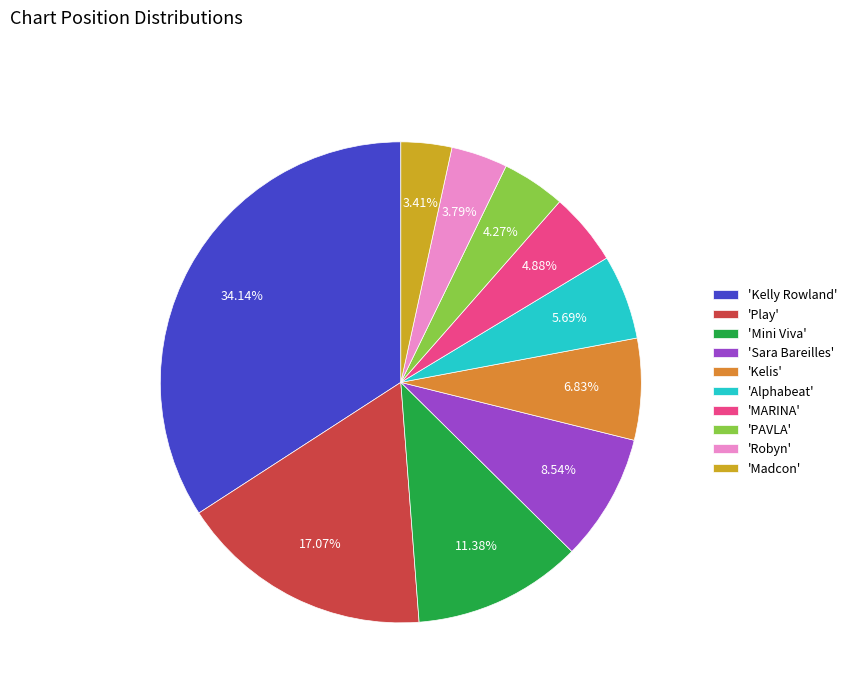

Between 'Mini Viva' and 'Alphabeat', which is larger?

'Mini Viva'